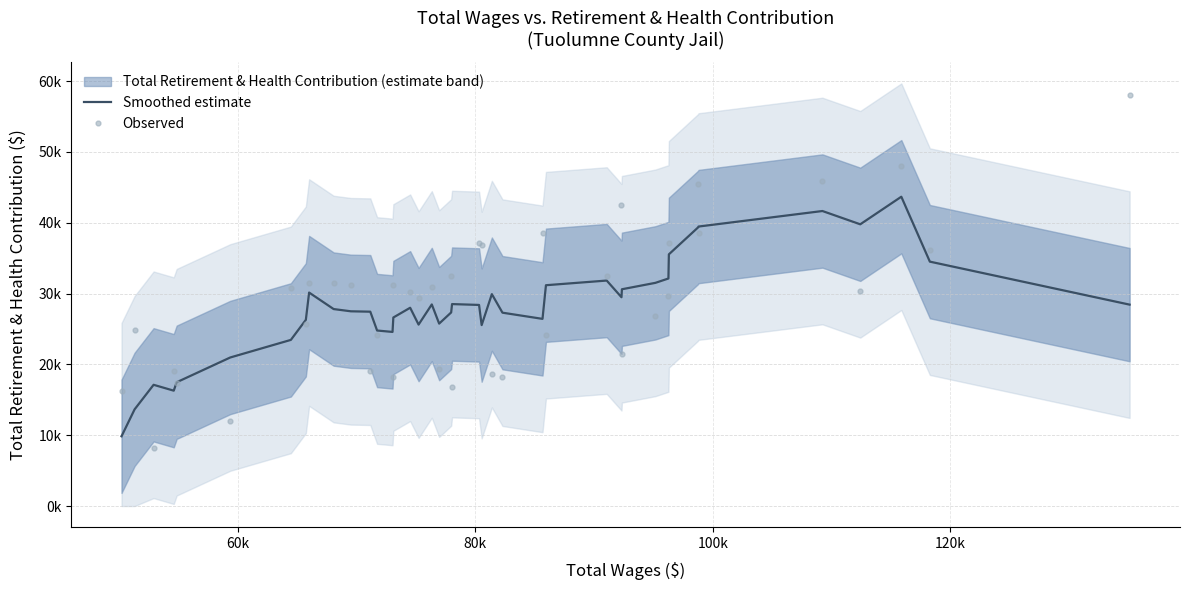

What is the average value of the Smoothed estimate series?

28113.5